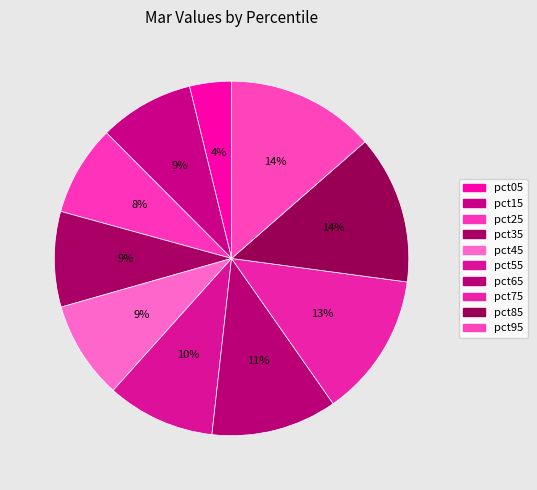

How many slices are in this pie chart?

10